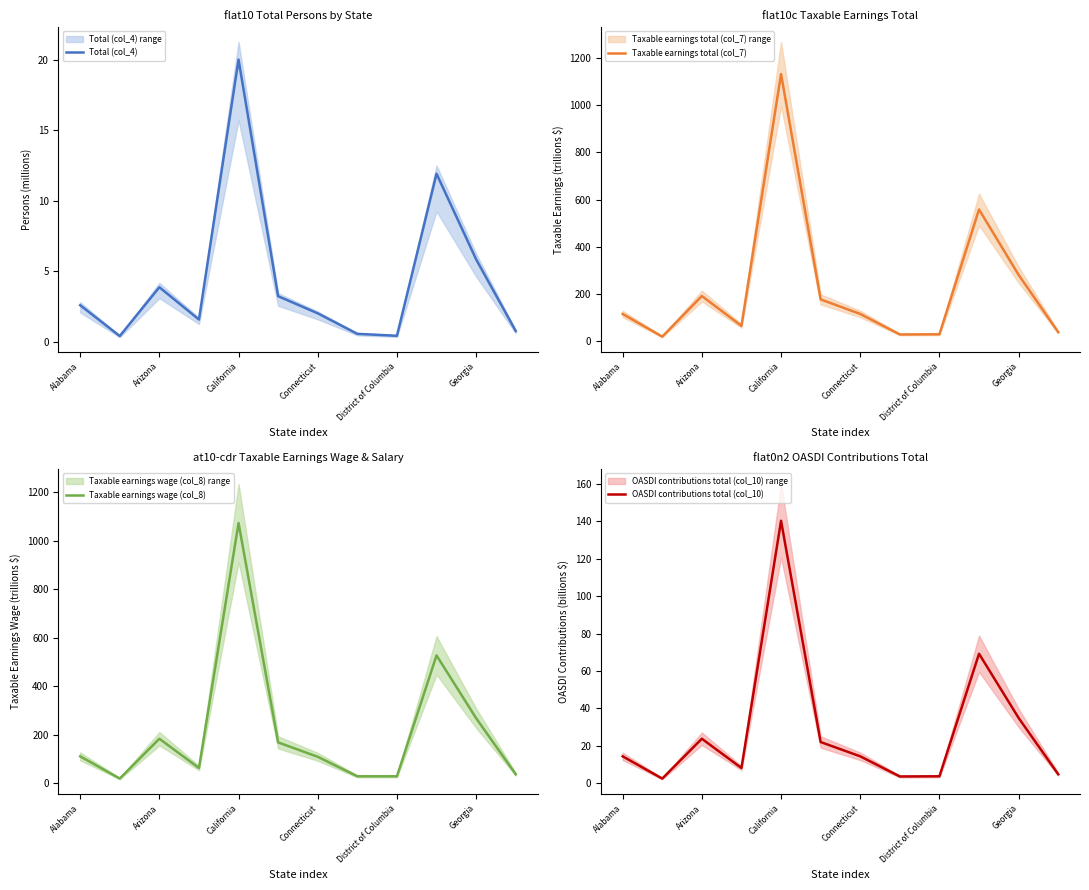

What is the maximum value for Total (col_4)?

20.0